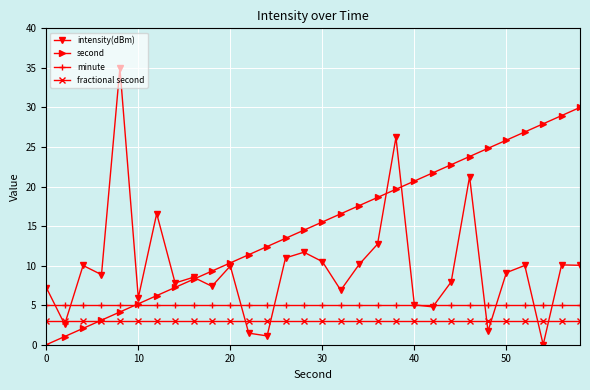

True or false: intensity(dBm) has more than 1 points higher than both neighbors.

True